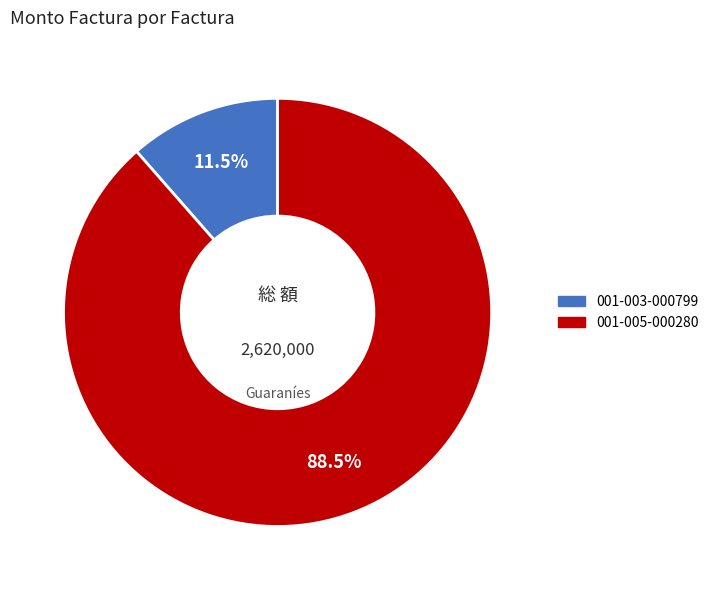

To the nearest percent, what is the difference between the 001-005-000280 and 001-003-000799 slice percentages?

77%